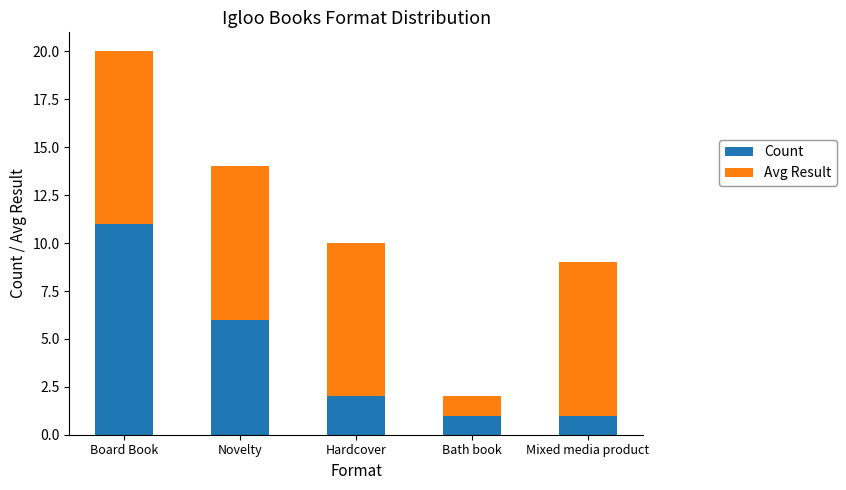

How many bars are there in total?

5